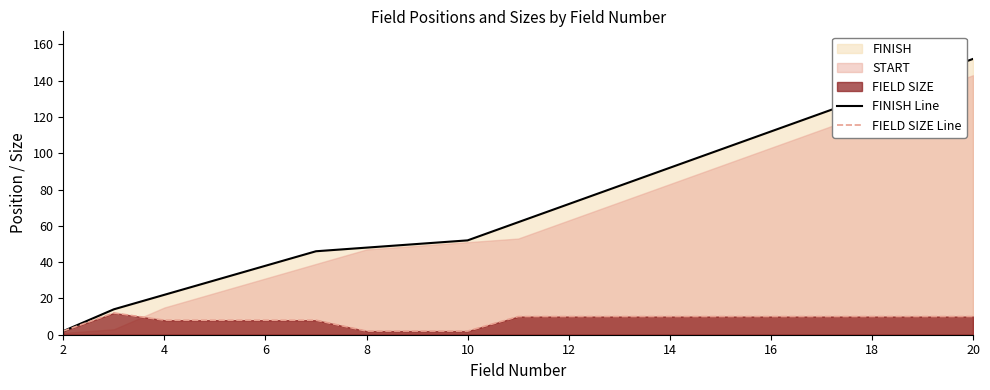

Is it true that FIELD SIZE Line equals 10 at 14?

True